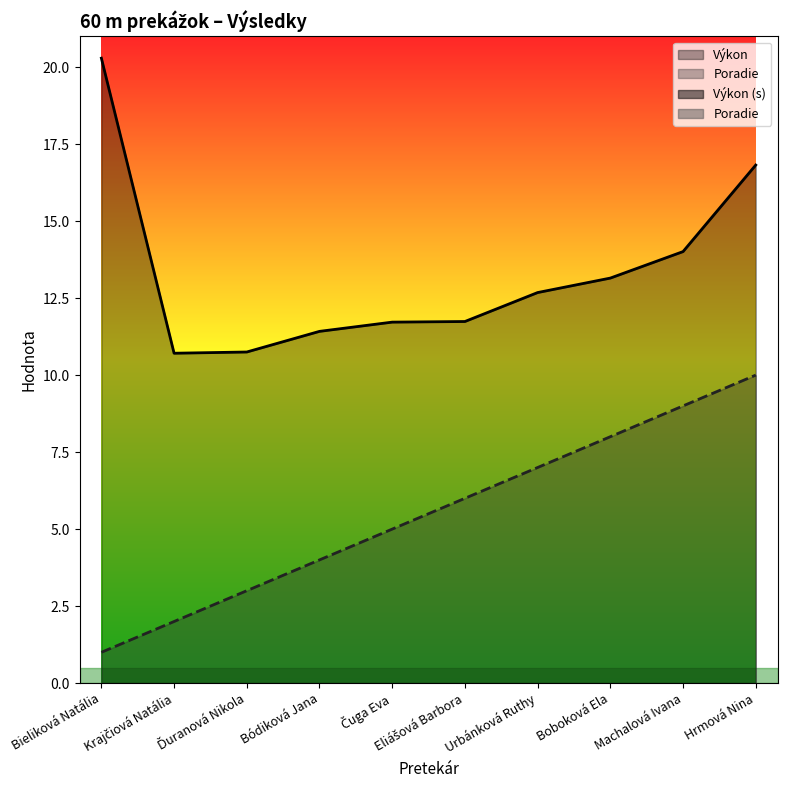

Rank the series at Urbánková Ruthy from highest to lowest value.

Výkon, Poradie